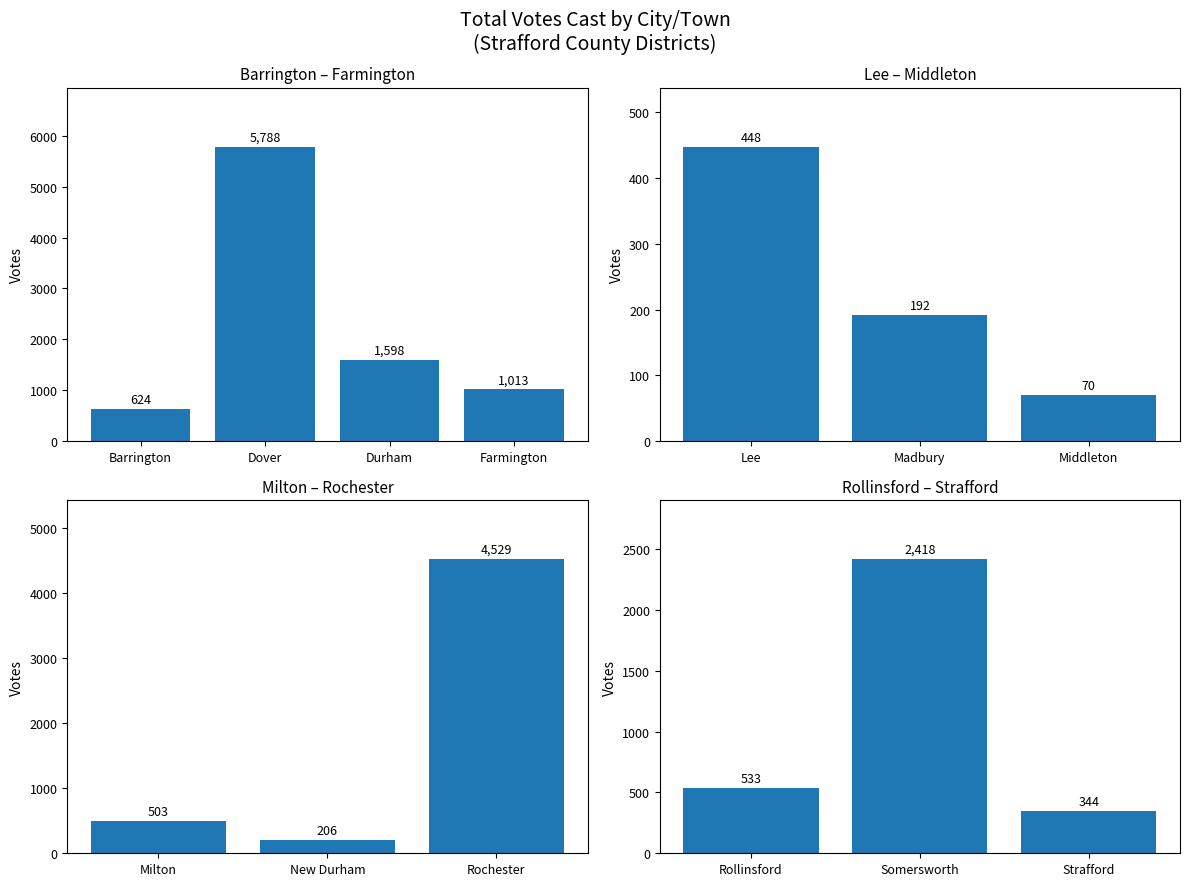

What is the label of the 3rd bar from the left?

Strafford